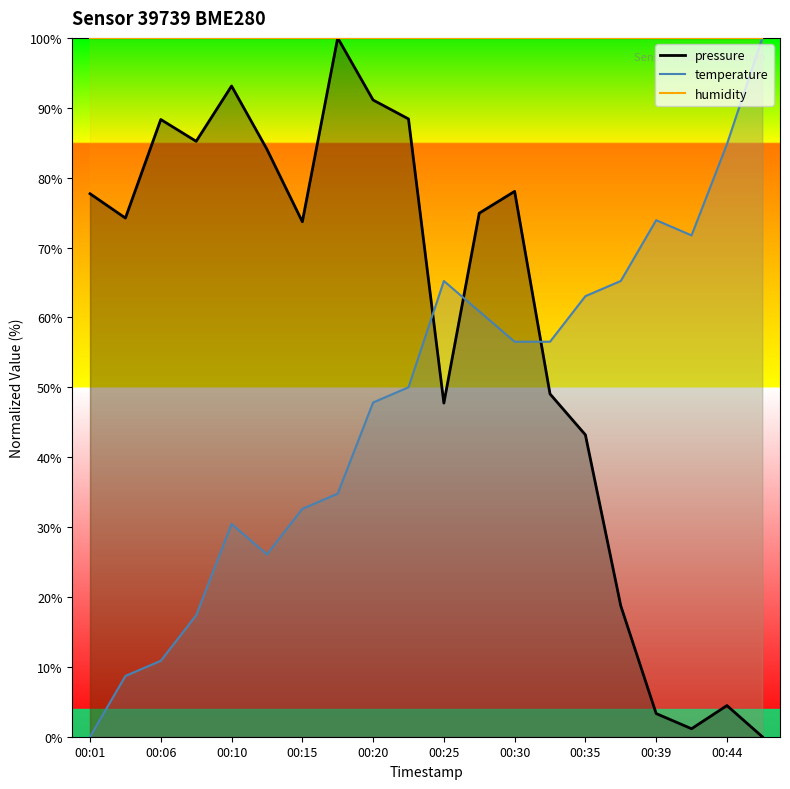

What is the difference between the pressure values at 00:25 and 00:01?

30.0